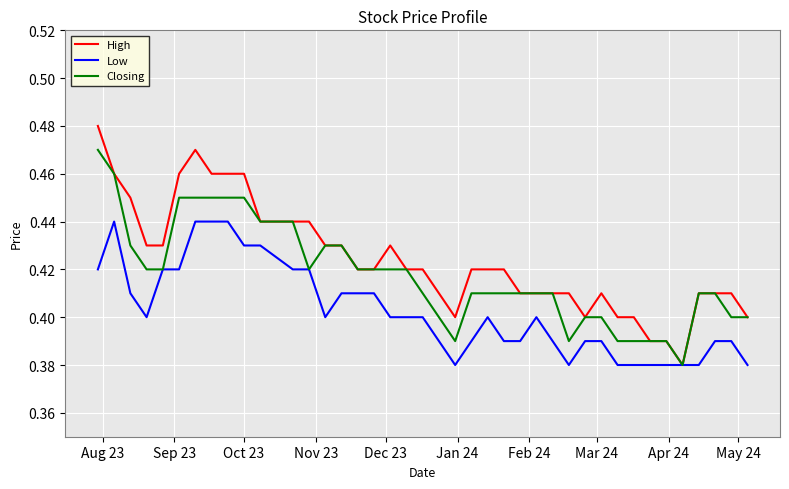

What is the difference between the maximum and second lowest values in the Closing series?

0.1